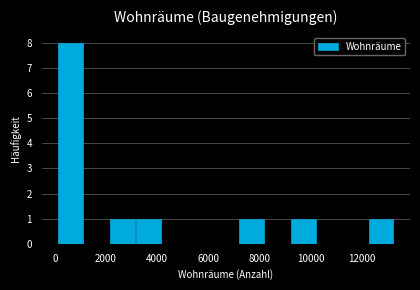

Reading left to right, transcribe this chart: for each bar, give the range it covers on the x-axis and its height. Neither the bar edges nor the heights are printed on the chart, so give them approximately, as read against the axes.

200 to 1200: 8
1200 to 2200: 0
2200 to 3200: 1
3200 to 4200: 1
4200 to 5200: 0
5200 to 6200: 0
6200 to 7200: 0
7200 to 8200: 1
8200 to 9200: 0
9200 to 10200: 1
10200 to 11200: 0
11200 to 12200: 0
12200 to 13200: 1